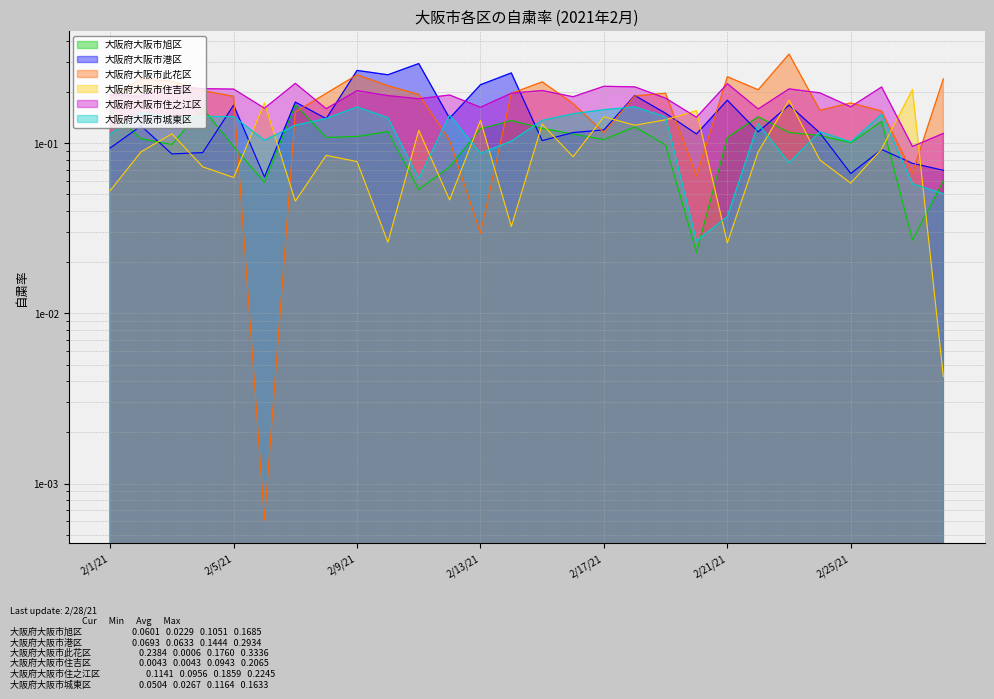

What is the value of the 大阪府大阪市住吉区 point at the 17th from the left?

0.1